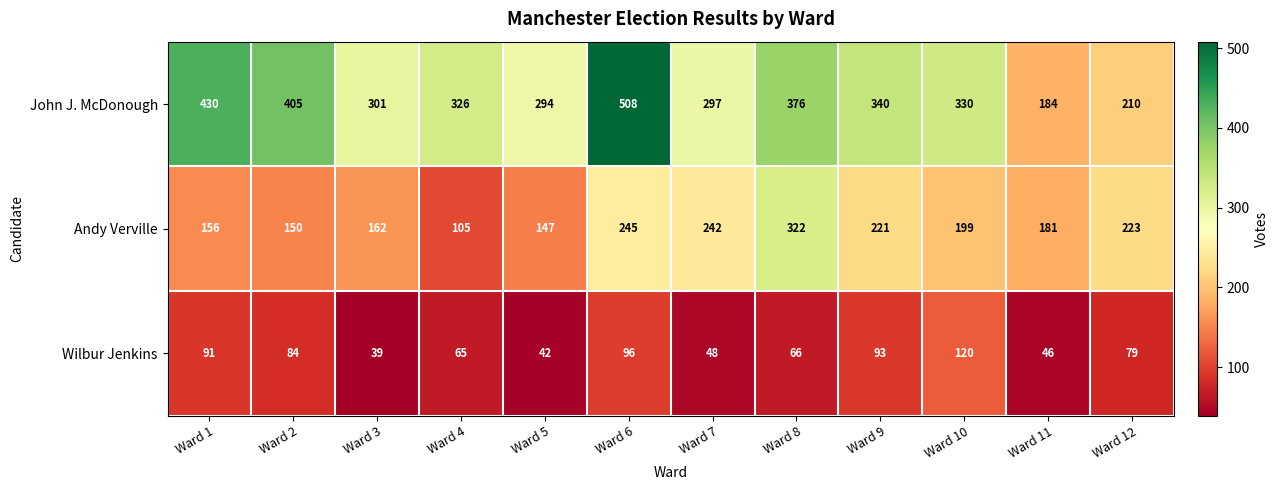

Is it true that Andy Verville equals 223 at Ward 12?

True